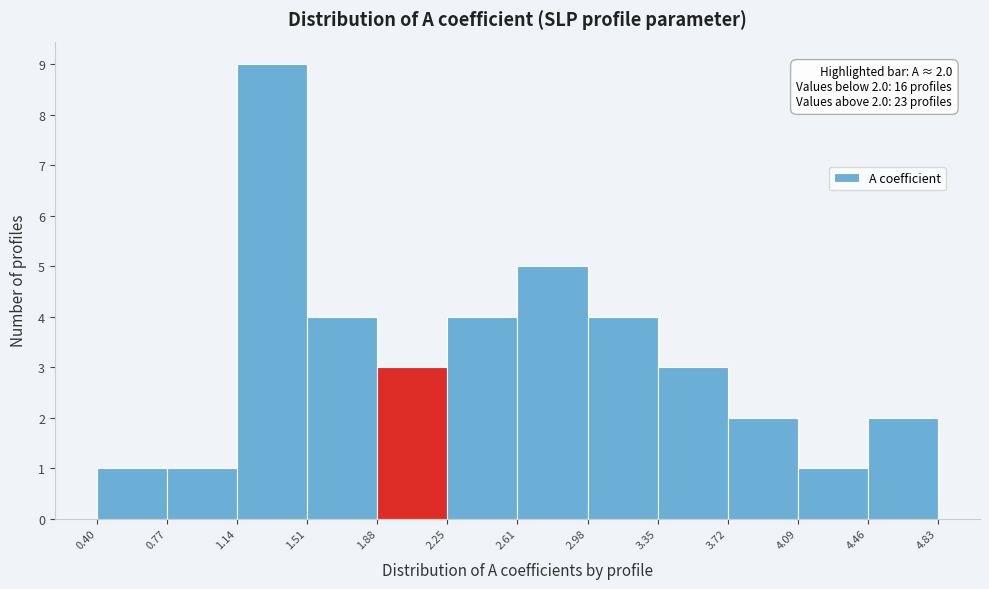

Which range on the x-axis has the tallest bar?

1.14 to 1.51